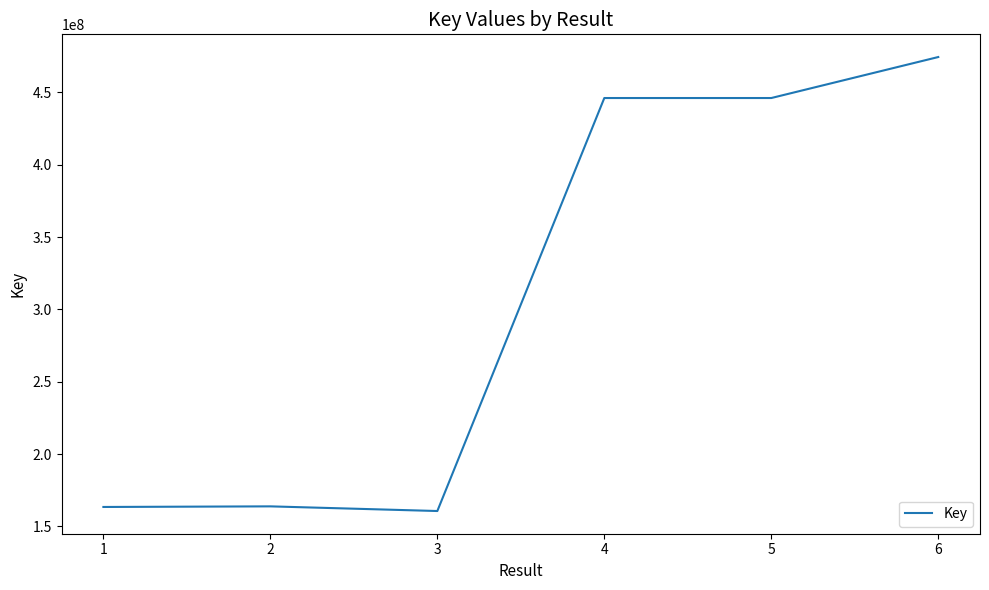

What is the greatest value displayed?

474460317